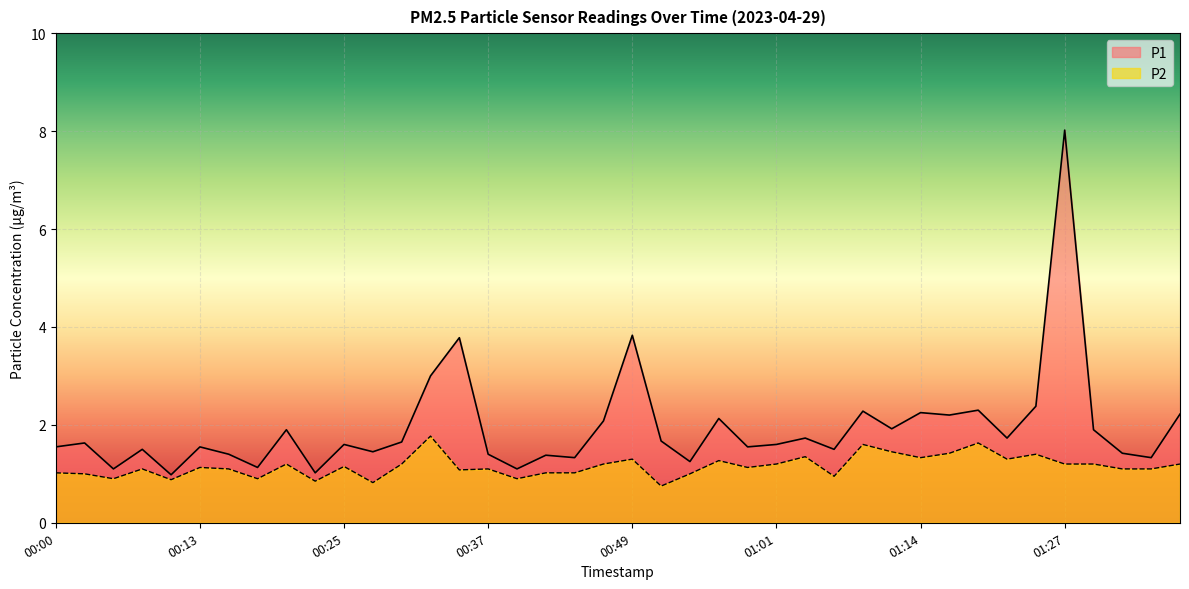

What is the total value across all series at 00:44?

2.4